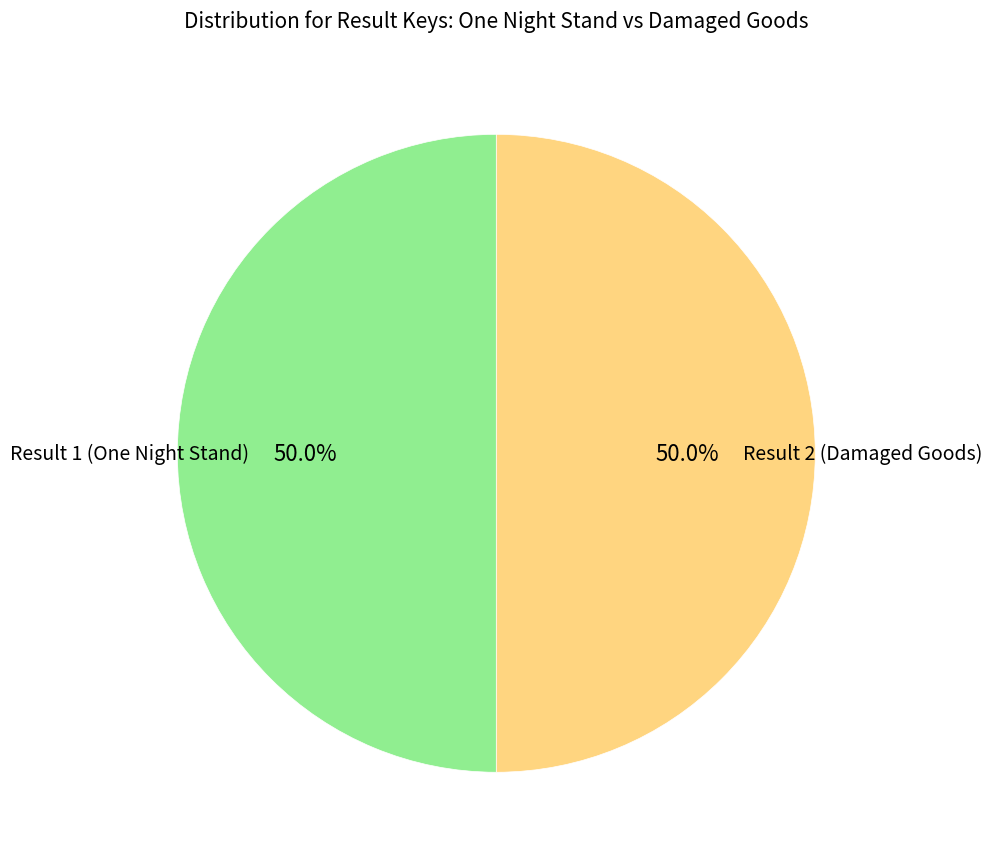

How many slices are in this pie chart?

2